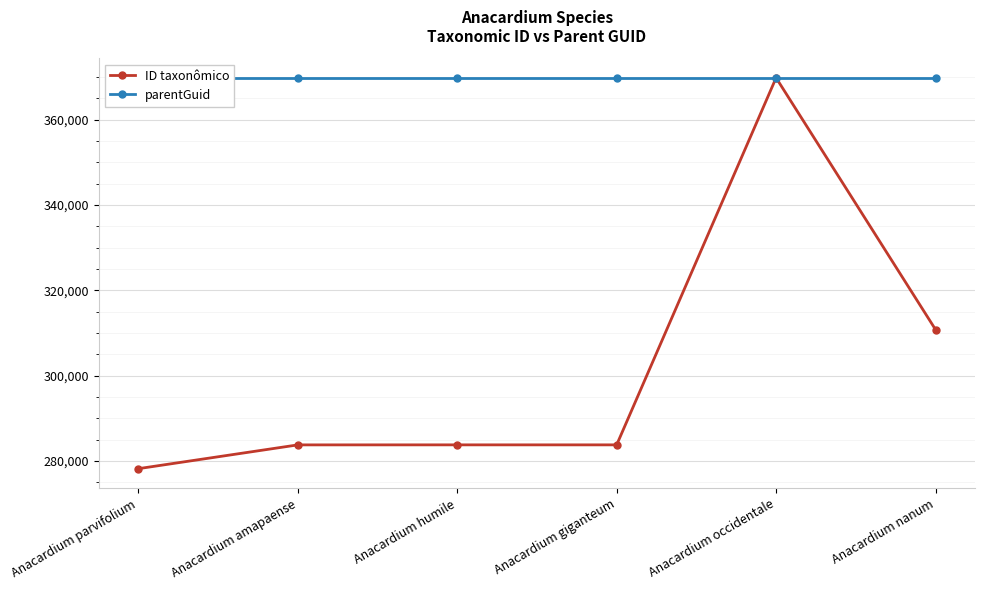

How many lines are shown in the chart?

2